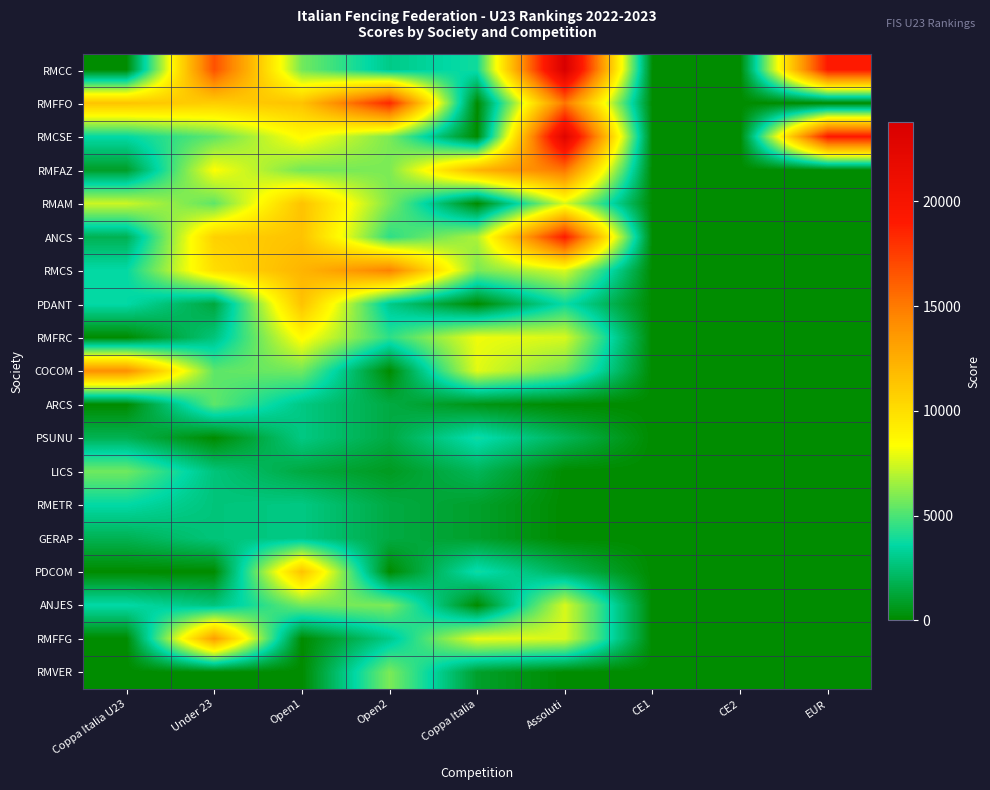

Which series changed the most between Under 23 and CE1?

RMCC